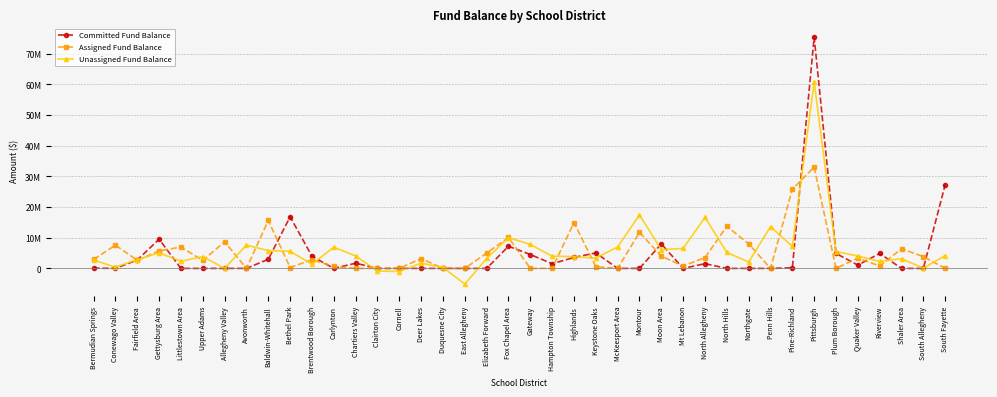

Read the Committed Fund Balance value at Pine-Richland.

192471